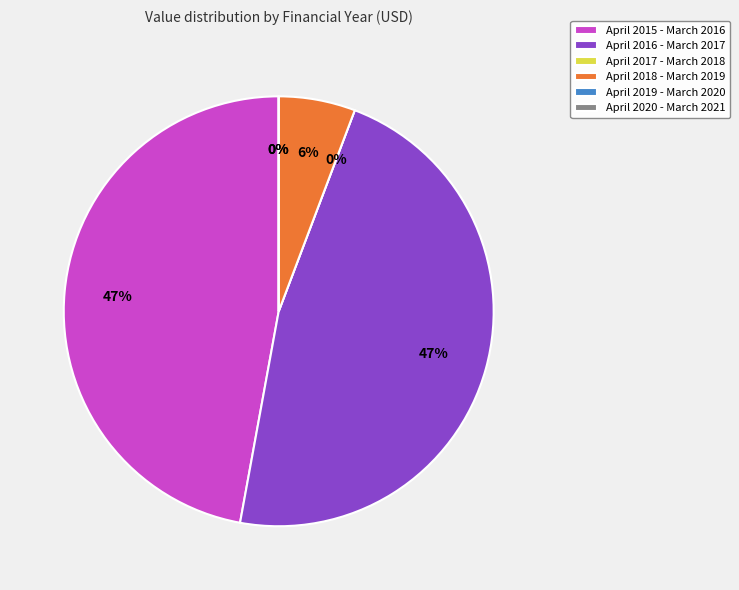

What is the change in value from April 2016 - March 2017 to April 2019 - March 2020?

-18829